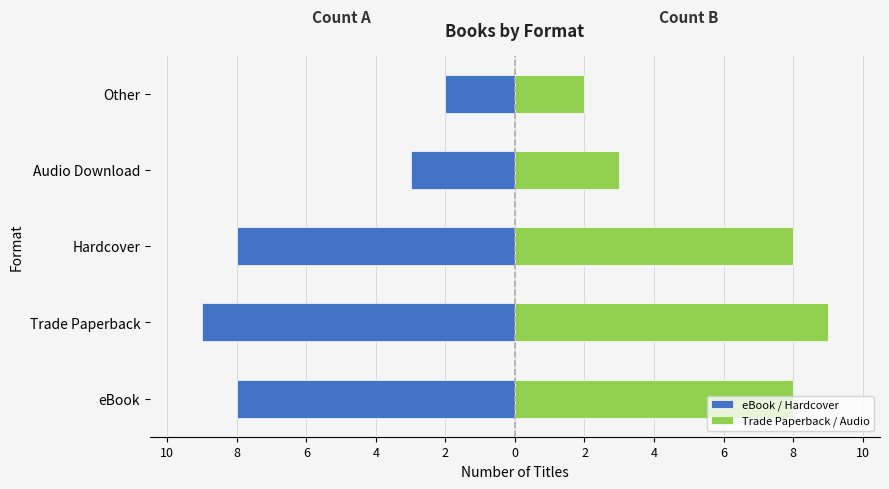

What is the difference between the maximum and minimum values in the Trade Paperback / Audio series?

7